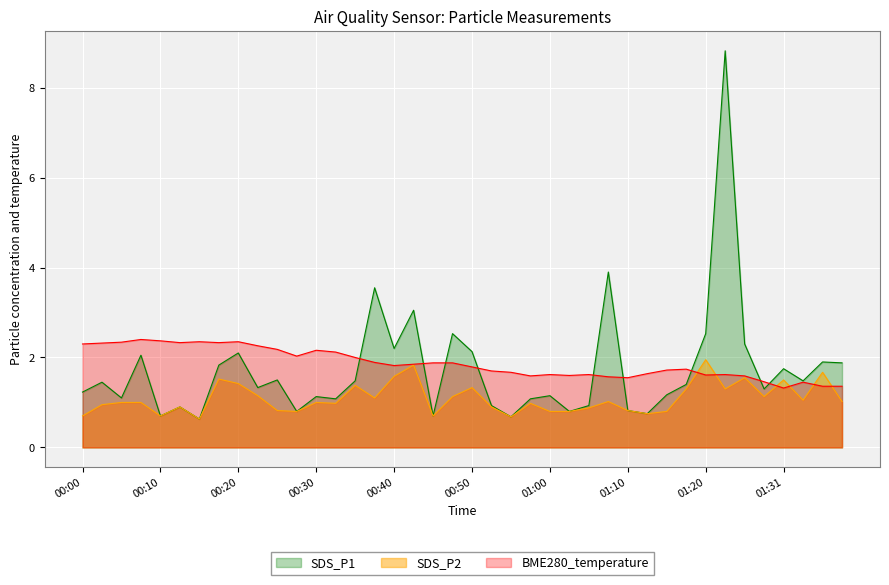

How many lines are shown in the chart?

3